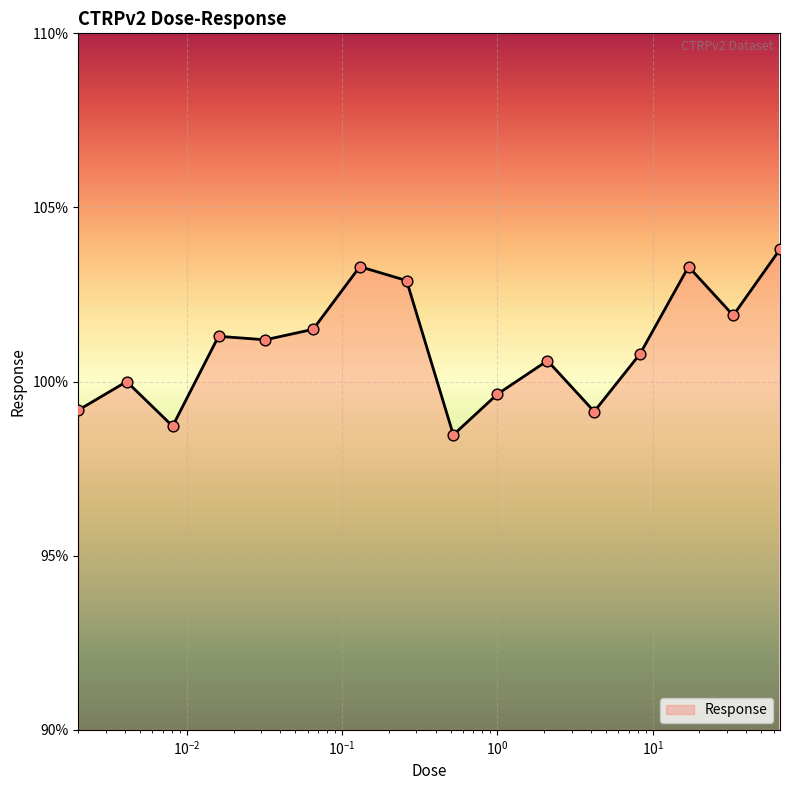

What is the difference between the maximum and minimum values?

5.3